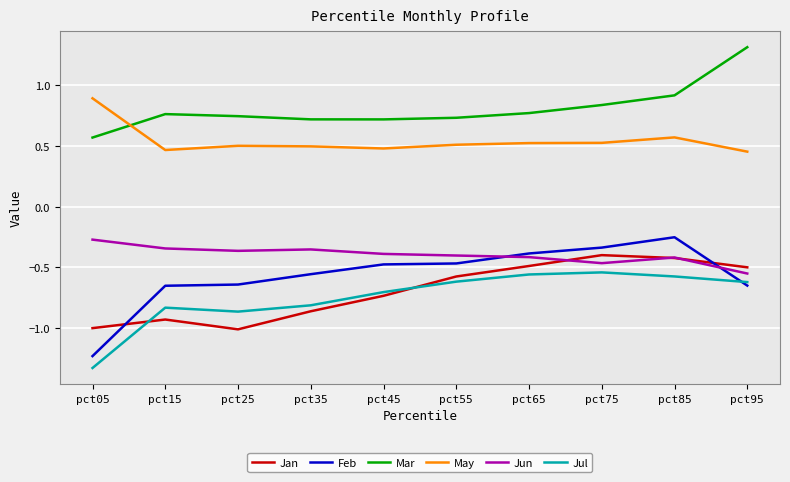

What is the difference between the second highest and minimum values in the May series?

0.1